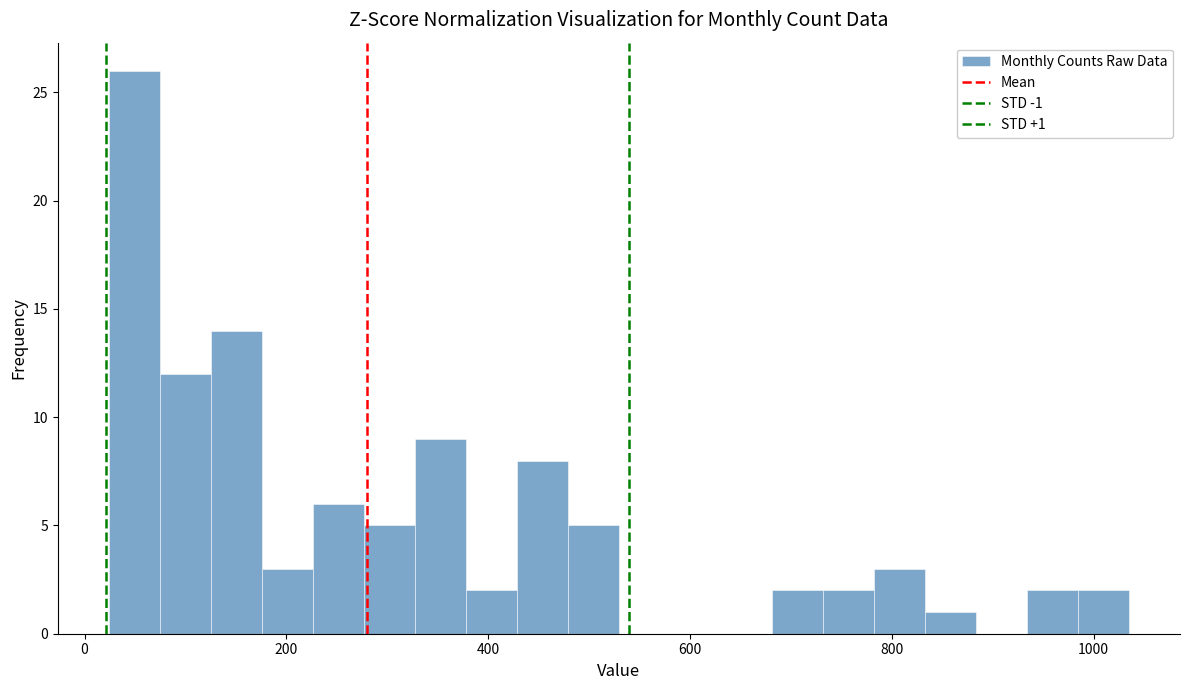

Around what value on the x-axis is the tallest bar? Give the approximate position of its centre, as read against the axis.

40